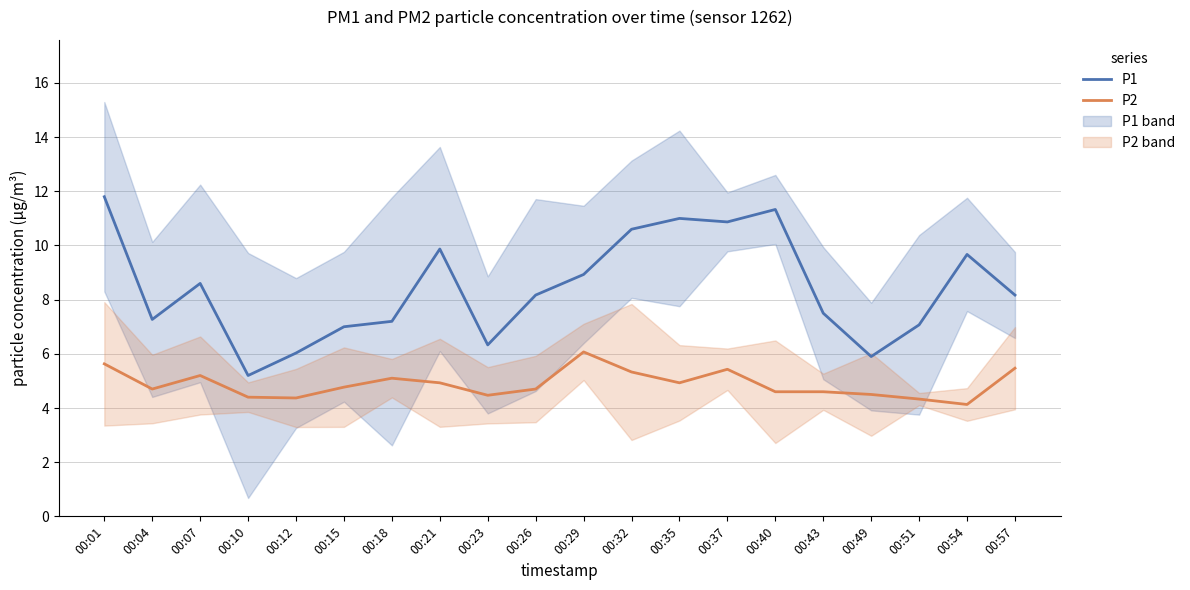

Count the number of categories in the chart.

20